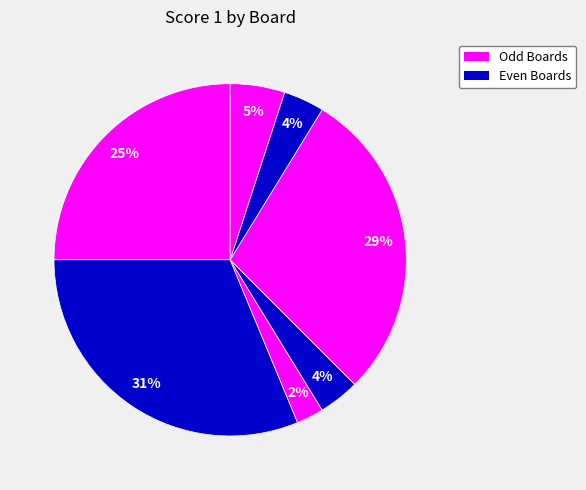

To the nearest percent, what is the average slice percentage?

14%